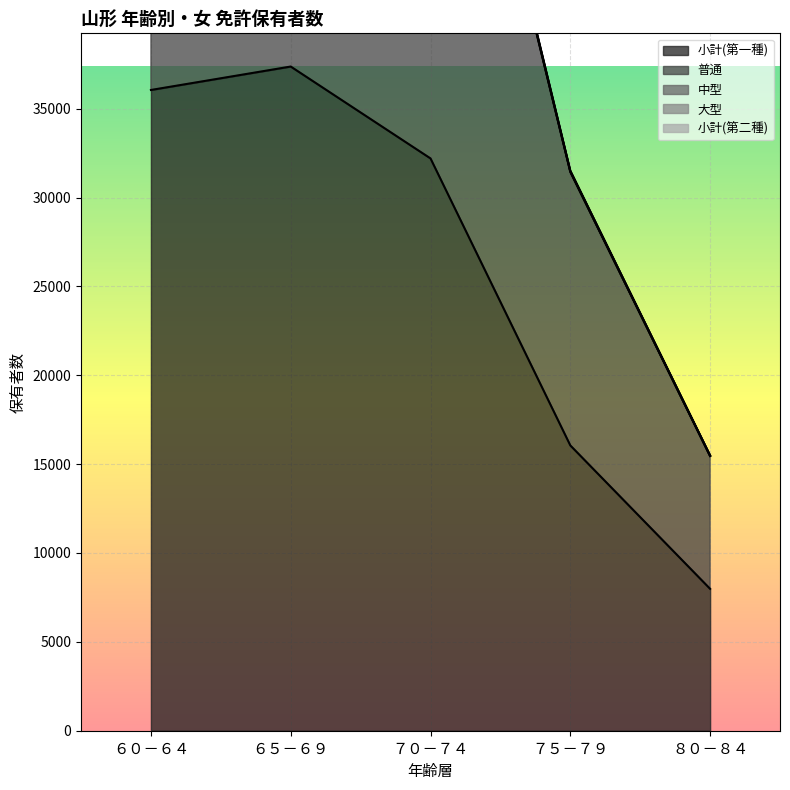

Between ６０－６４ and ７５－７９, which series saw the biggest shift?

普通